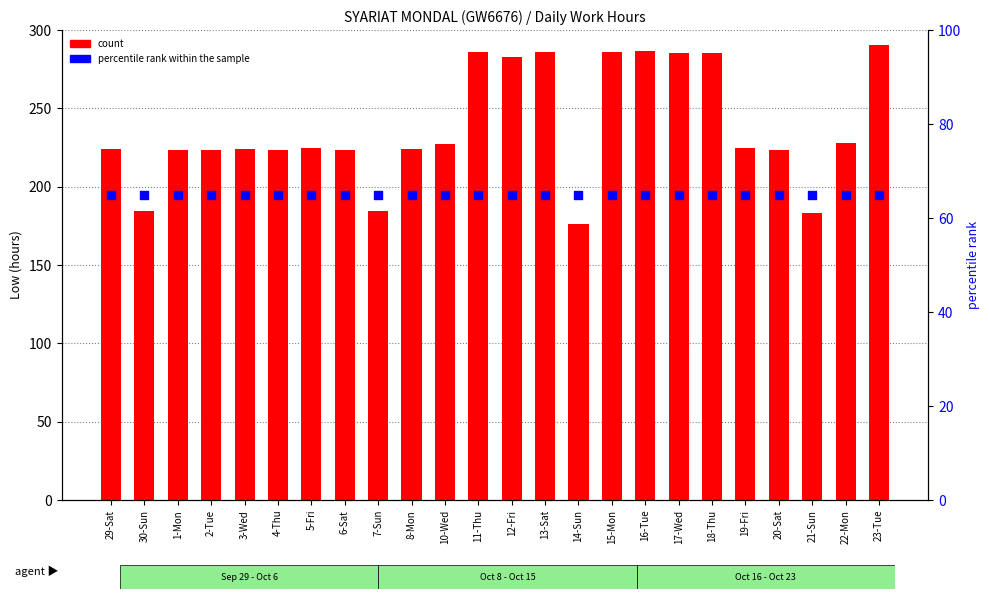

What are all the series names shown in the legend?

count, percentile rank within the sample